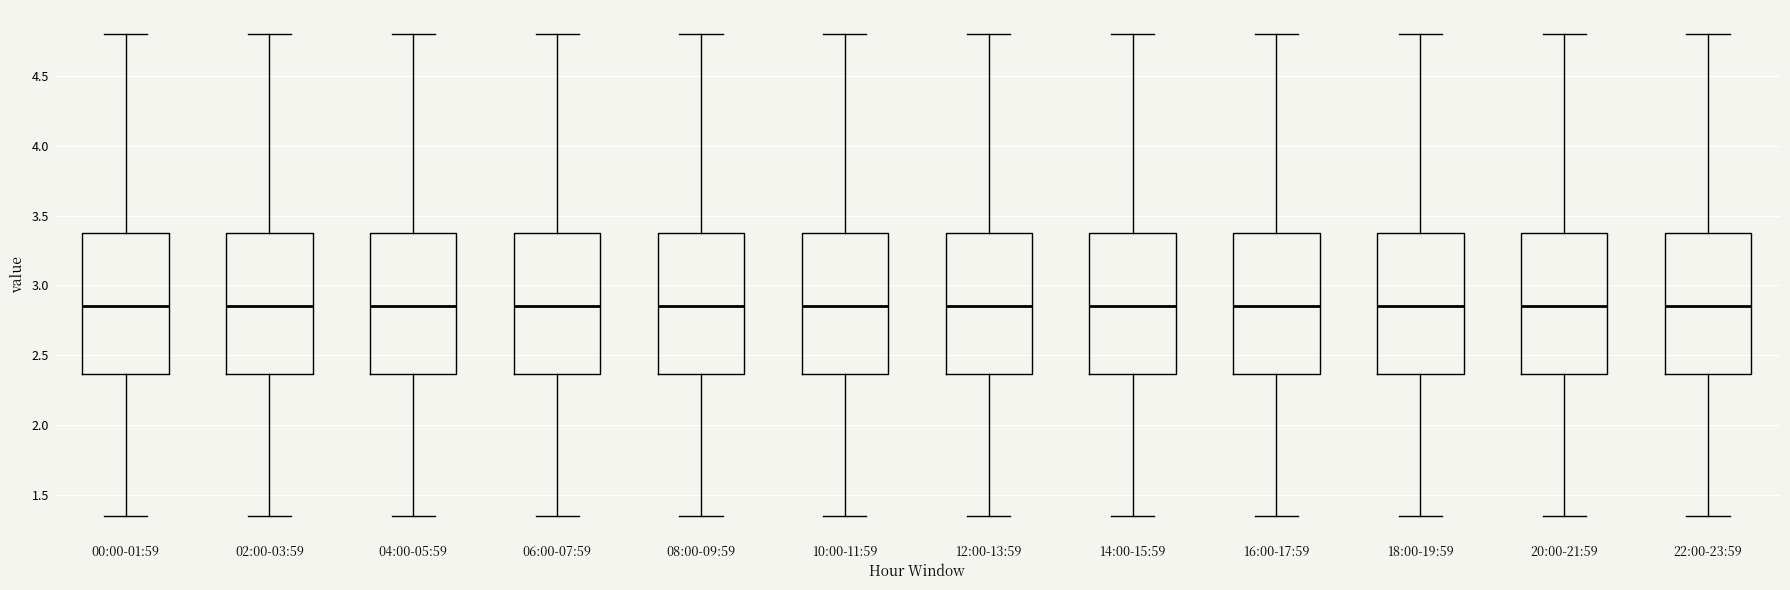

Reading left to right, transcribe this box plot: for each box, give where its median line is, the range the box spans, and where its two whiskers end, as read against the y-axis. The values are not printed on the chart, so give them approximately, as read against the axis.

00:00-01:59: median 2.85, box 2.35 to 3.40, whiskers 1.35 to 4.80
02:00-03:59: median 2.85, box 2.35 to 3.40, whiskers 1.35 to 4.80
04:00-05:59: median 2.85, box 2.35 to 3.40, whiskers 1.35 to 4.80
06:00-07:59: median 2.85, box 2.35 to 3.40, whiskers 1.35 to 4.80
08:00-09:59: median 2.85, box 2.35 to 3.40, whiskers 1.35 to 4.80
10:00-11:59: median 2.85, box 2.35 to 3.40, whiskers 1.35 to 4.80
12:00-13:59: median 2.85, box 2.35 to 3.40, whiskers 1.35 to 4.80
14:00-15:59: median 2.85, box 2.35 to 3.40, whiskers 1.35 to 4.80
16:00-17:59: median 2.85, box 2.35 to 3.40, whiskers 1.35 to 4.80
18:00-19:59: median 2.85, box 2.35 to 3.40, whiskers 1.35 to 4.80
20:00-21:59: median 2.85, box 2.35 to 3.40, whiskers 1.35 to 4.80
22:00-23:59: median 2.85, box 2.35 to 3.40, whiskers 1.35 to 4.80